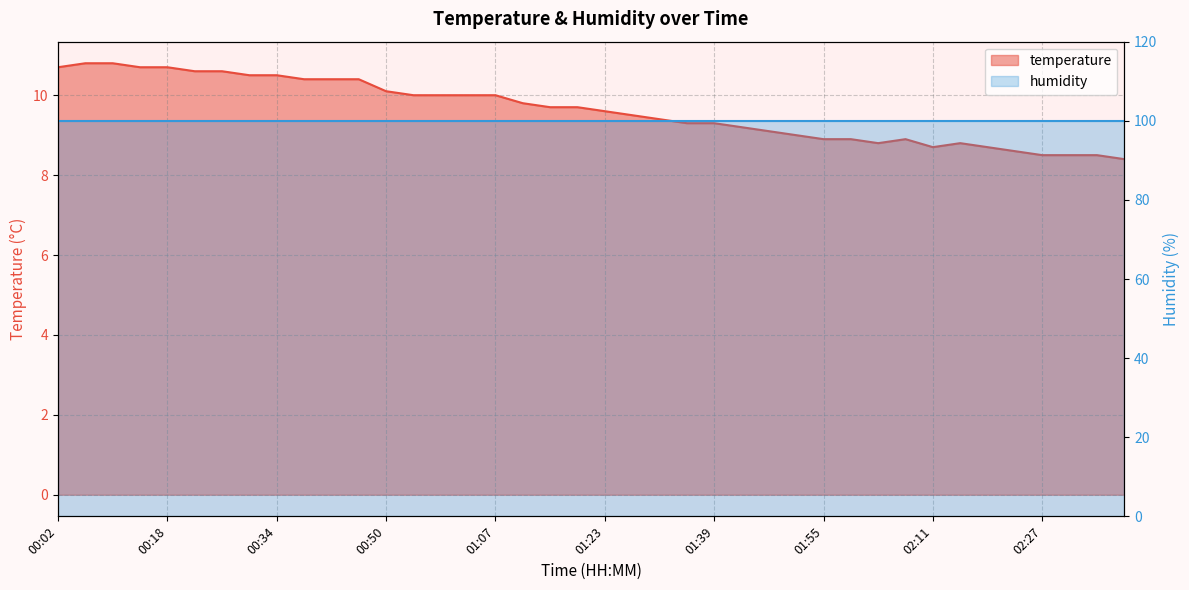

List the labels in order of value, smallest first.

02:39, 02:27, 02:31, 02:35, 02:23, 02:11, 02:19, 02:03, 02:15, 01:55, 01:59, 02:07, 01:51, 01:47, 01:43, 01:35, 01:39, 01:31, 01:27, 01:23, 01:15, 01:19, 01:11, 00:54, 00:59, 01:03, 01:07, 00:50, 00:38, 00:42, 00:46, 00:30, 00:34, 00:22, 00:26, 00:02, 00:14, 00:18, 00:06, 00:10